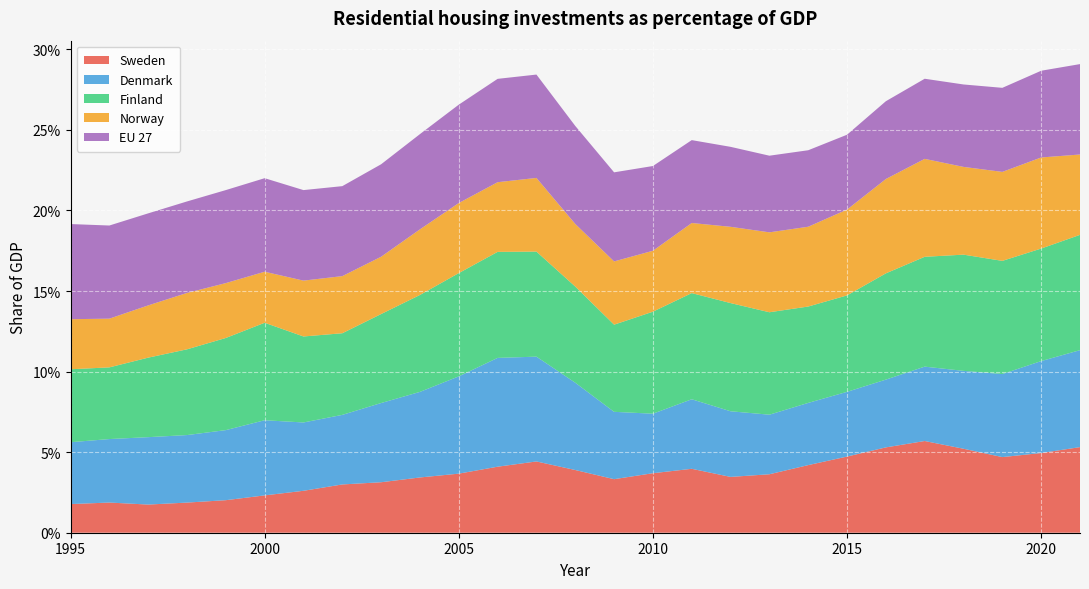

Reading left to right, what are all the values shown in this chart?

Sweden: 0.0	0.0	0.0	0.0	0.0	0.0	0.0	0.0	0.0	0.0	0.0	0.0	0.0	0.0	0.0	0.0	0.0	0.0	0.0	0.0	0.0	0.1	0.1	0.1	0.0	0.0	0.1
Denmark: 0.0	0.0	0.0	0.0	0.0	0.0	0.0	0.0	0.0	0.1	0.1	0.1	0.1	0.1	0.0	0.0	0.0	0.0	0.0	0.0	0.0	0.0	0.0	0.0	0.1	0.1	0.1
Finland: 0.0	0.0	0.0	0.1	0.1	0.1	0.1	0.1	0.1	0.1	0.1	0.1	0.1	0.1	0.1	0.1	0.1	0.1	0.1	0.1	0.1	0.1	0.1	0.1	0.1	0.1	0.1
Norway: 0.0	0.0	0.0	0.0	0.0	0.0	0.0	0.0	0.0	0.0	0.0	0.0	0.0	0.0	0.0	0.0	0.0	0.0	0.0	0.0	0.1	0.1	0.1	0.1	0.1	0.1	0.0
EU 27: 0.1	0.1	0.1	0.1	0.1	0.1	0.1	0.1	0.1	0.1	0.1	0.1	0.1	0.1	0.1	0.1	0.1	0.0	0.0	0.0	0.0	0.0	0.0	0.1	0.1	0.1	0.1